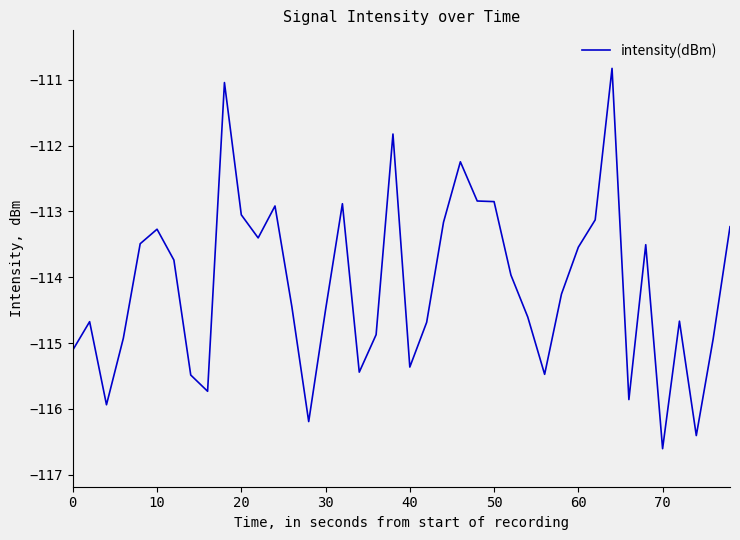

What is the greatest value displayed?

-110.8